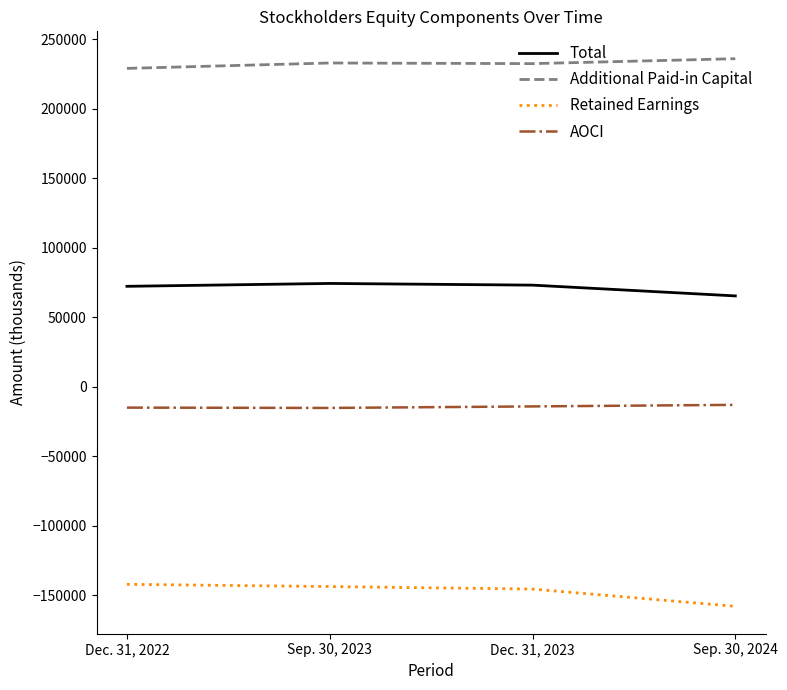

What is the difference between the highest and lowest values at Dec. 31, 2022?

371198